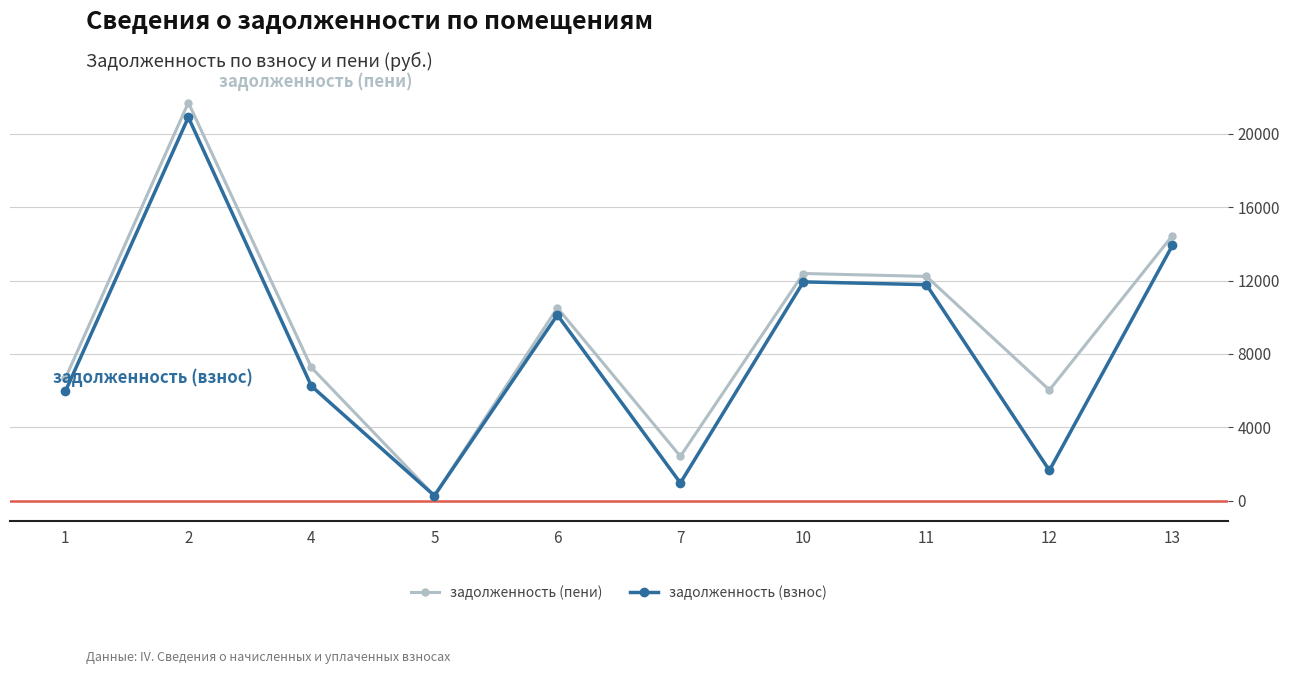

The value of задолженность (взнос) at 13 is 24082.7. True or false?

False